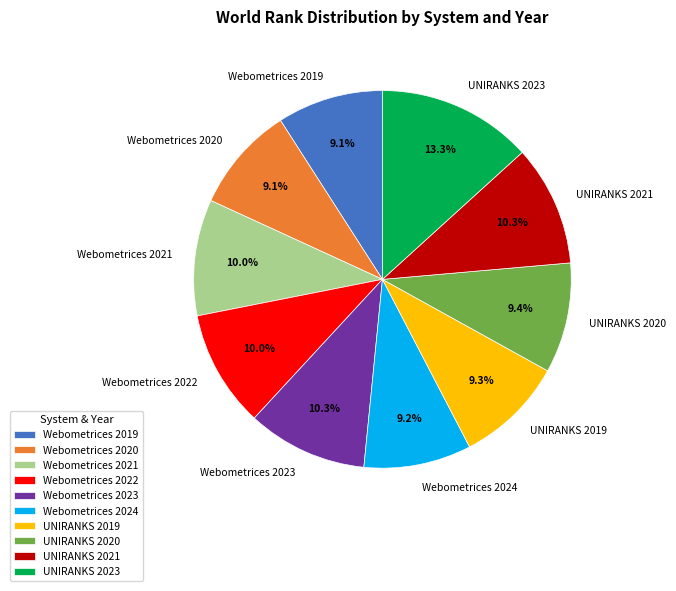

Does UNIRANKS 2021 represent more than half of the total?

No